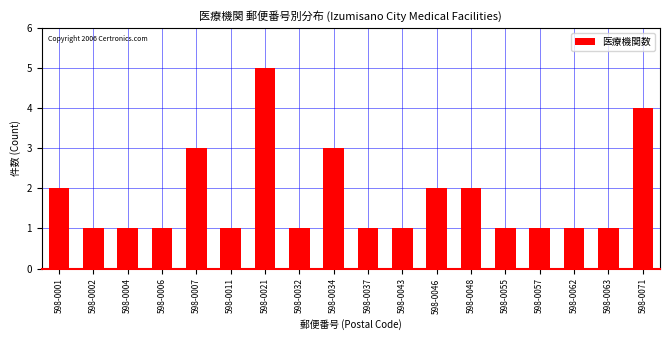

Reading left to right, extract all data points from this chart.

2	1	1	1	3	1	5	1	3	1	1	2	2	1	1	1	1	4